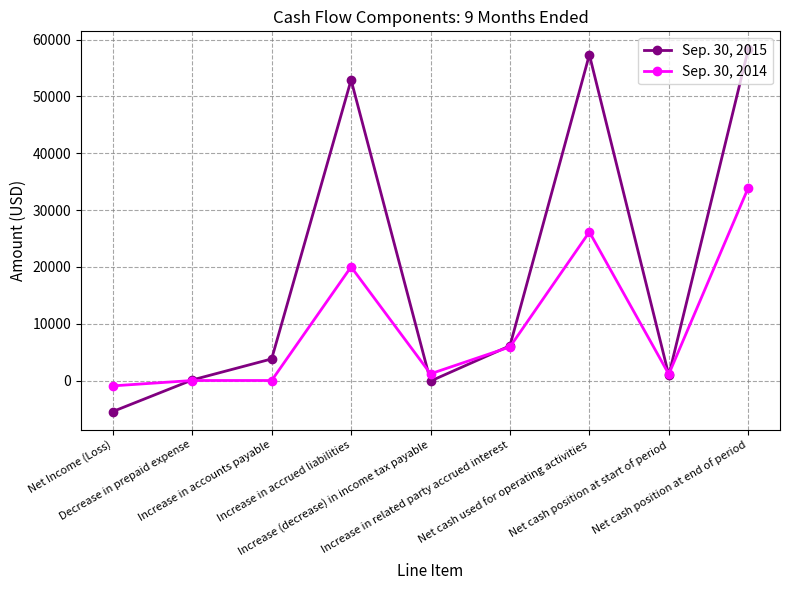

The value of Sep. 30, 2014 at Increase in accrued liabilities is 9726. True or false?

False